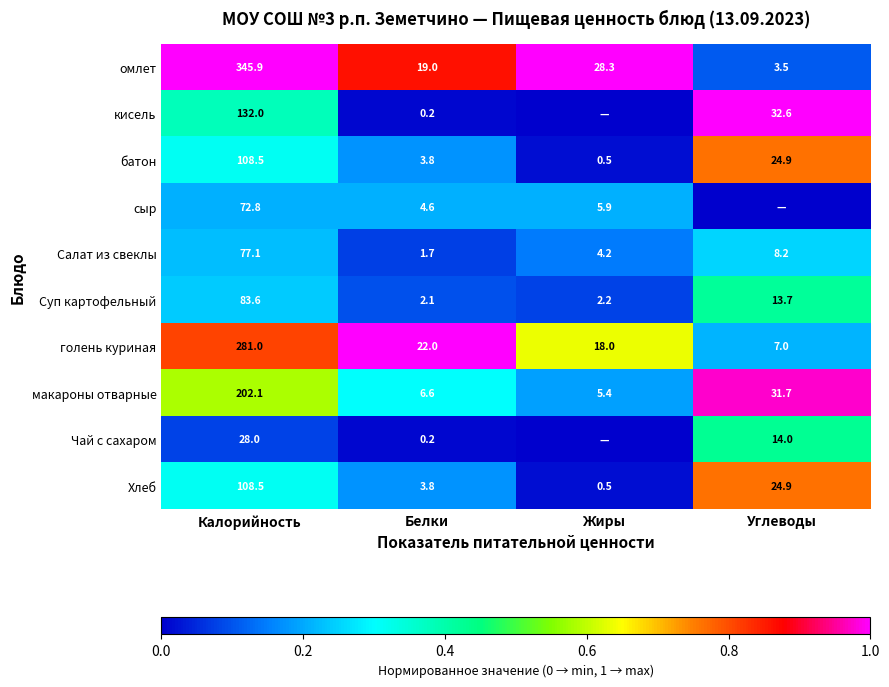

Which category has the lowest value in the омлет series?

Углеводы